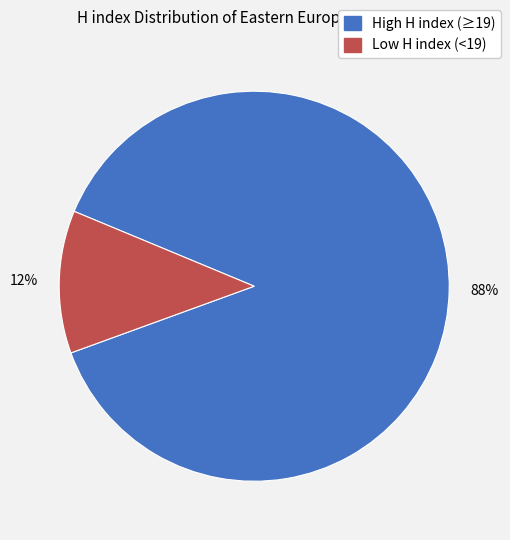

Rank the categories by value from highest to lowest.

High H index (≥19), Low H index (<19)